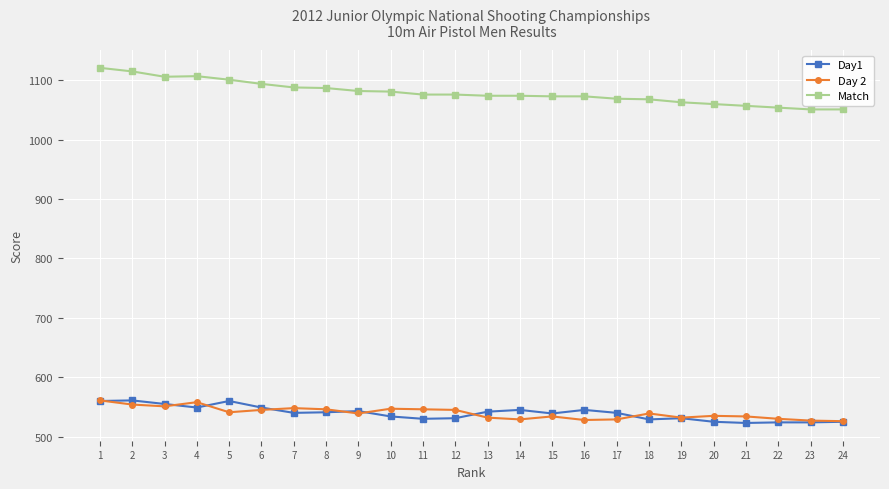

The Match series shows 527 at 7. True or false?

False